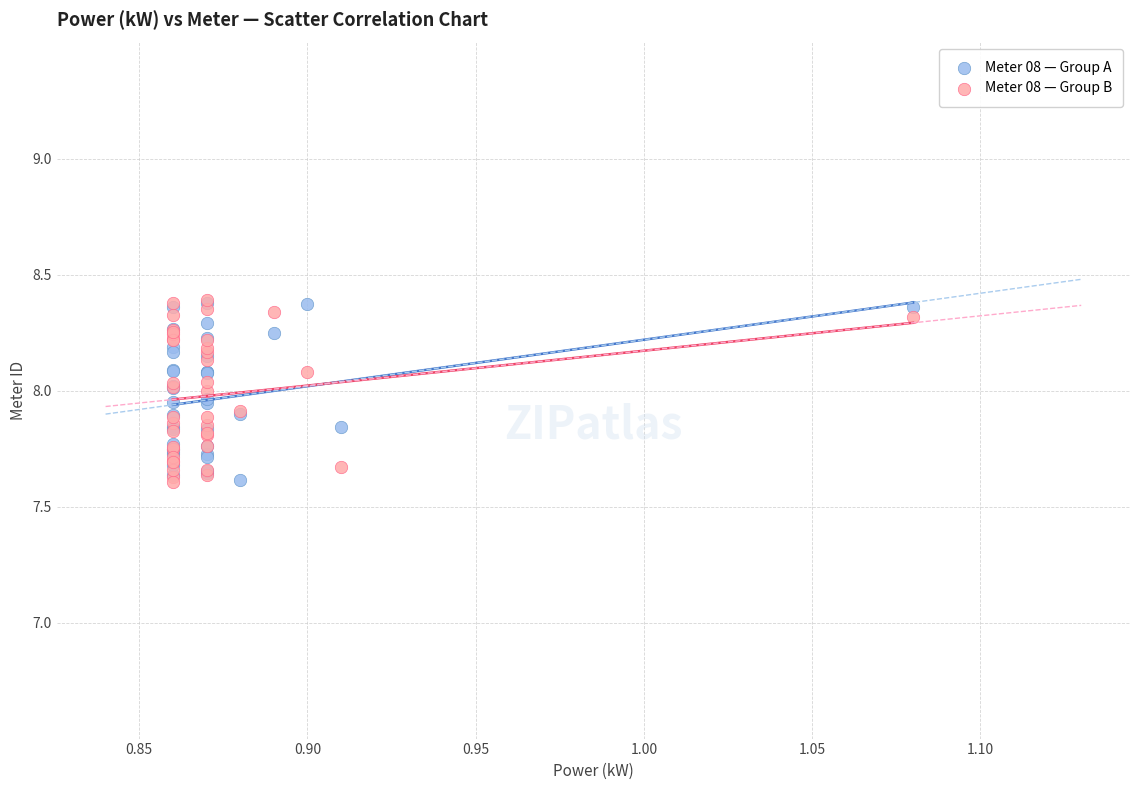

What are all the series names shown in the legend?

Meter 08 — Group A, Meter 08 — Group B